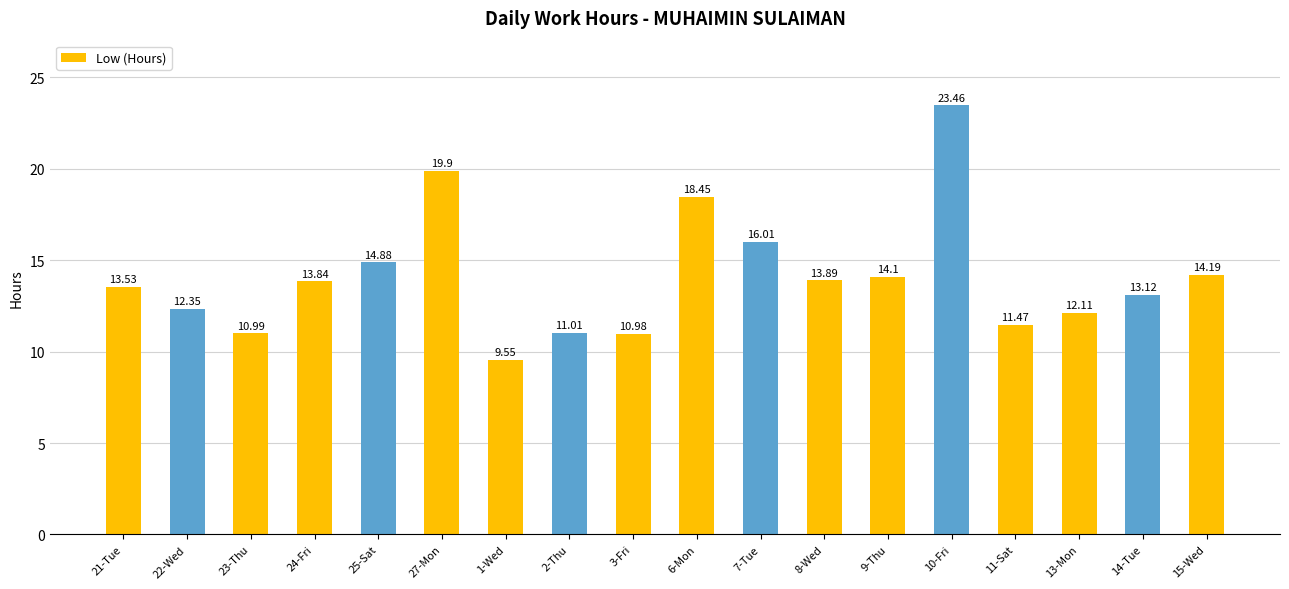

Are the bars grouped side by side (vs. stacked)?

No